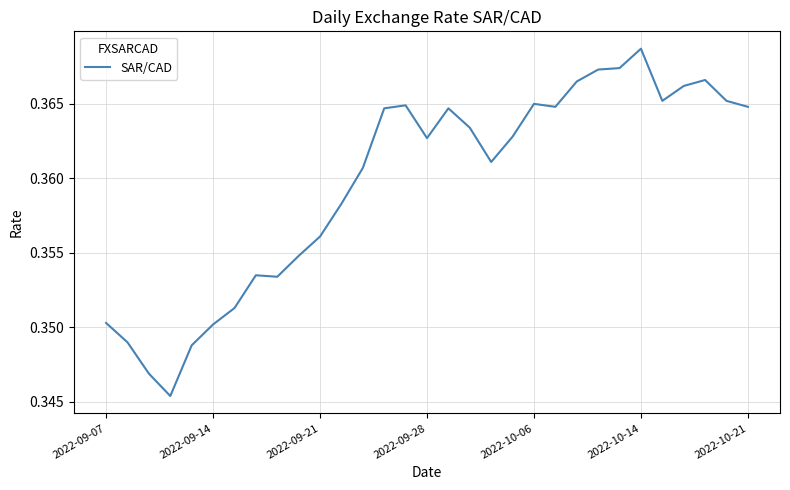

Does the chart display data point markers on the line(s)?

No